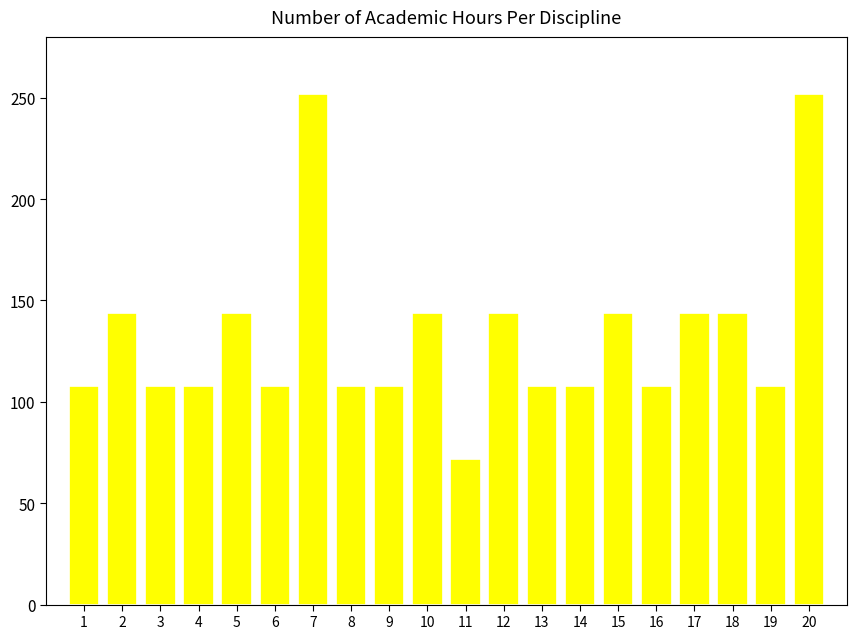

Approximately how many times larger is the value at 7 compared to 14?

2.3